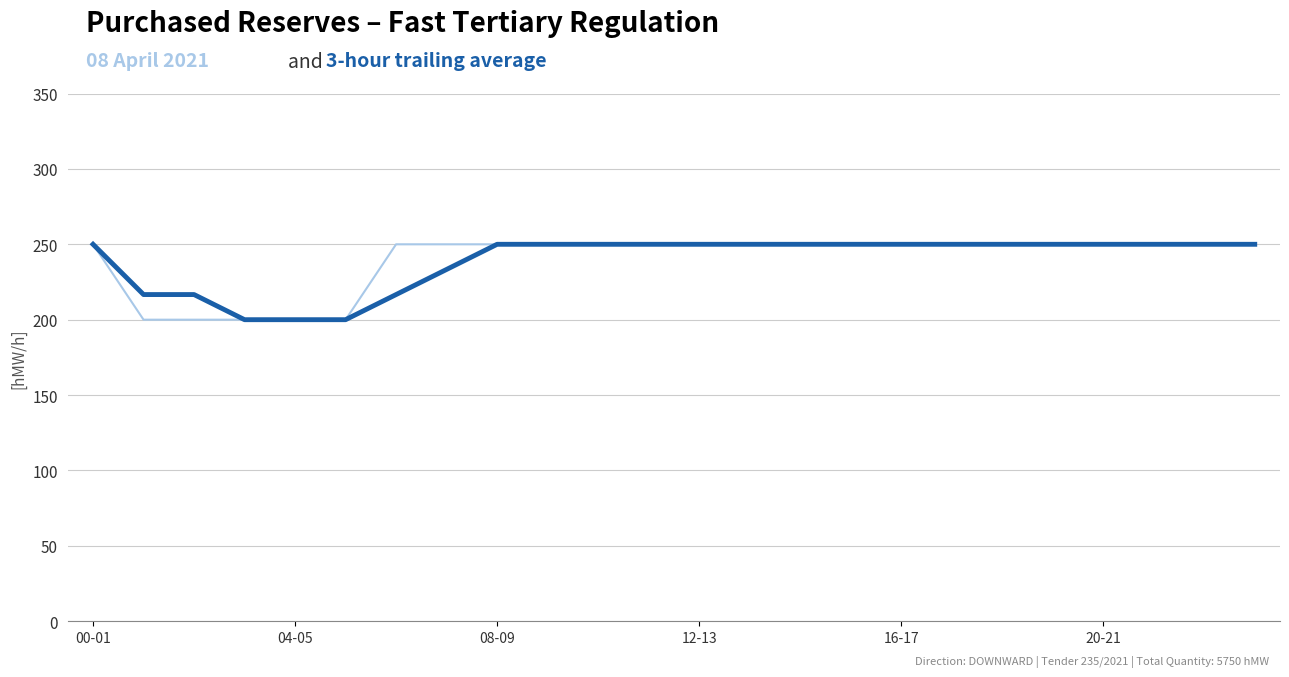

What is the maximum value shown in the chart?

250.0